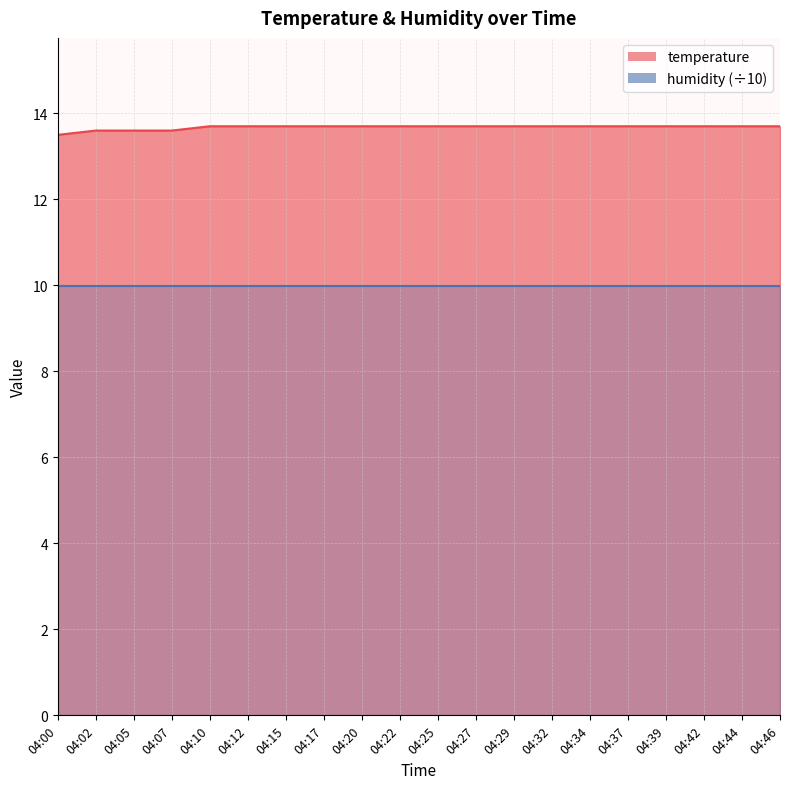

The chart shows a value of 13.7 at 04:20. True or false?

True